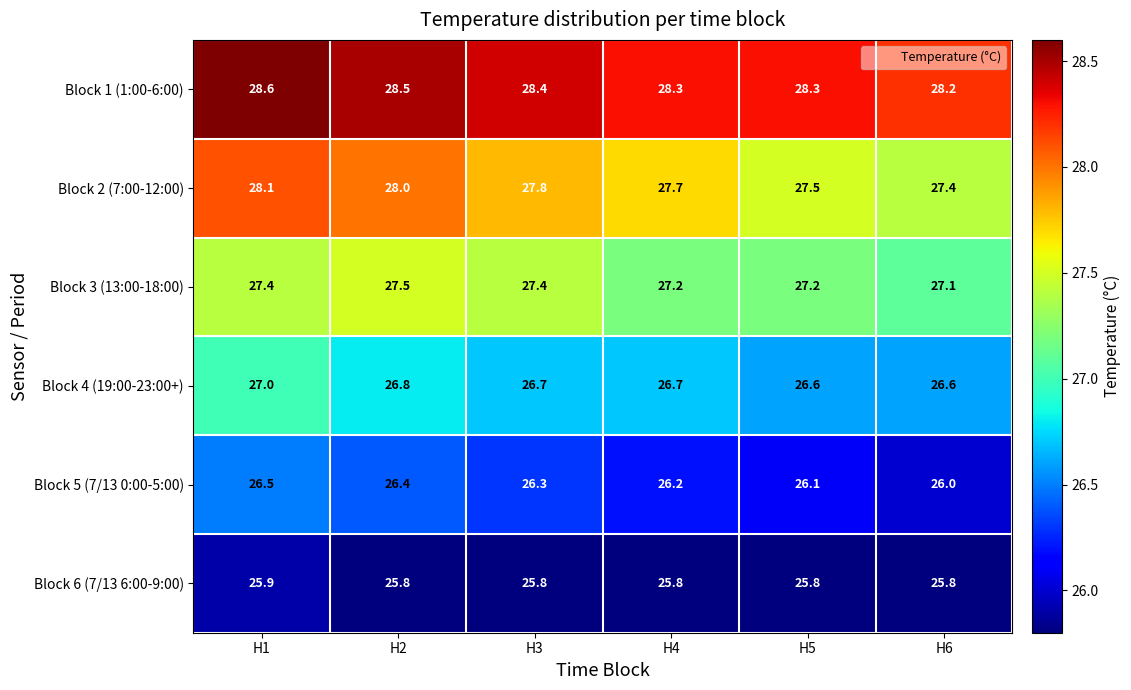

True or false: Block 4 (19:00-23:00+) has a value of 43.0 at H6.

False